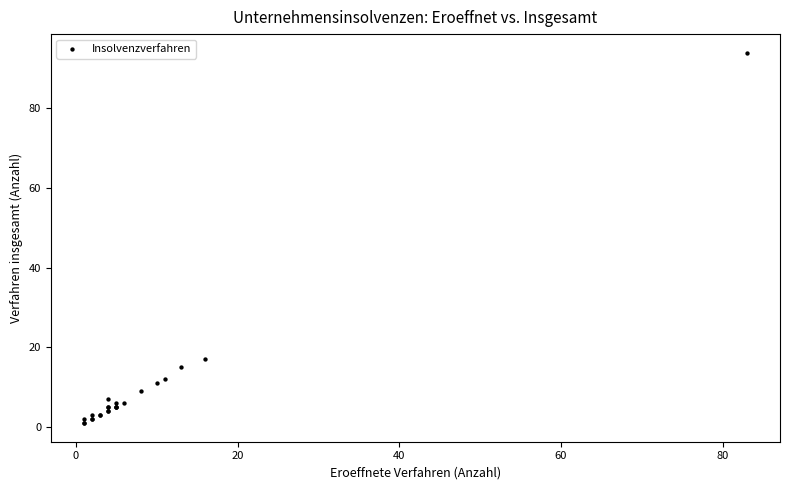

What Y value in the scatter plot is closest to 47?

17